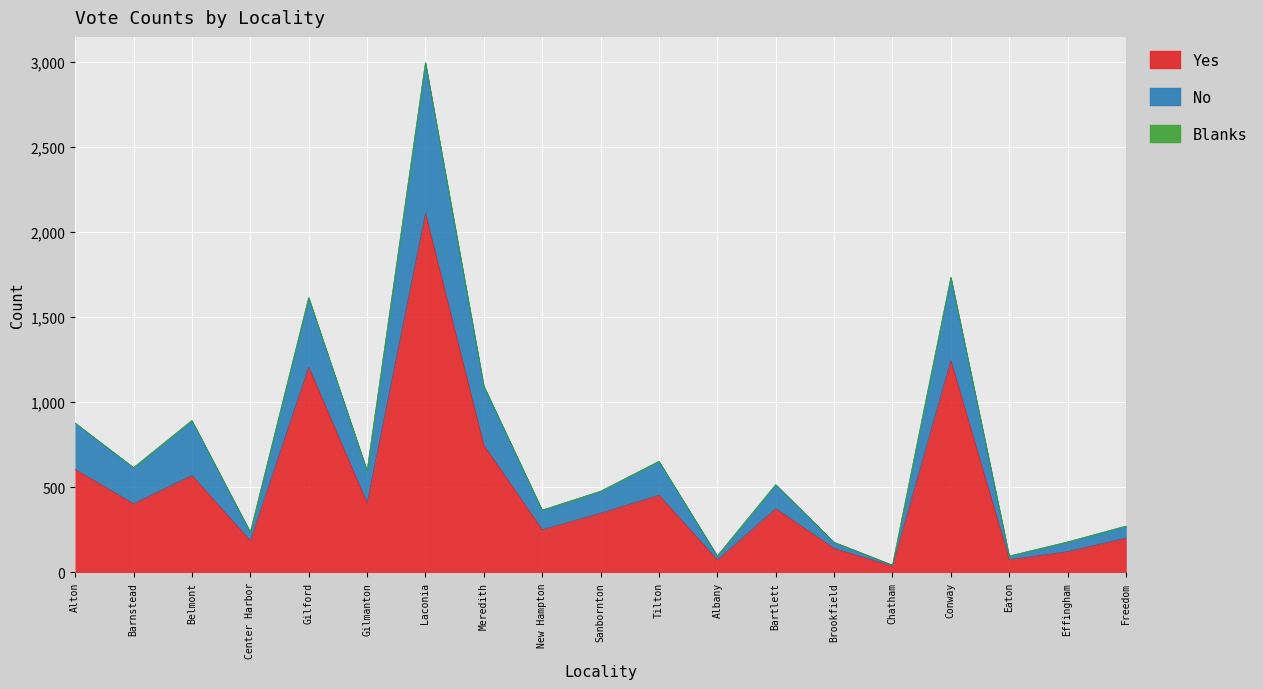

How many data points does each series have?

19